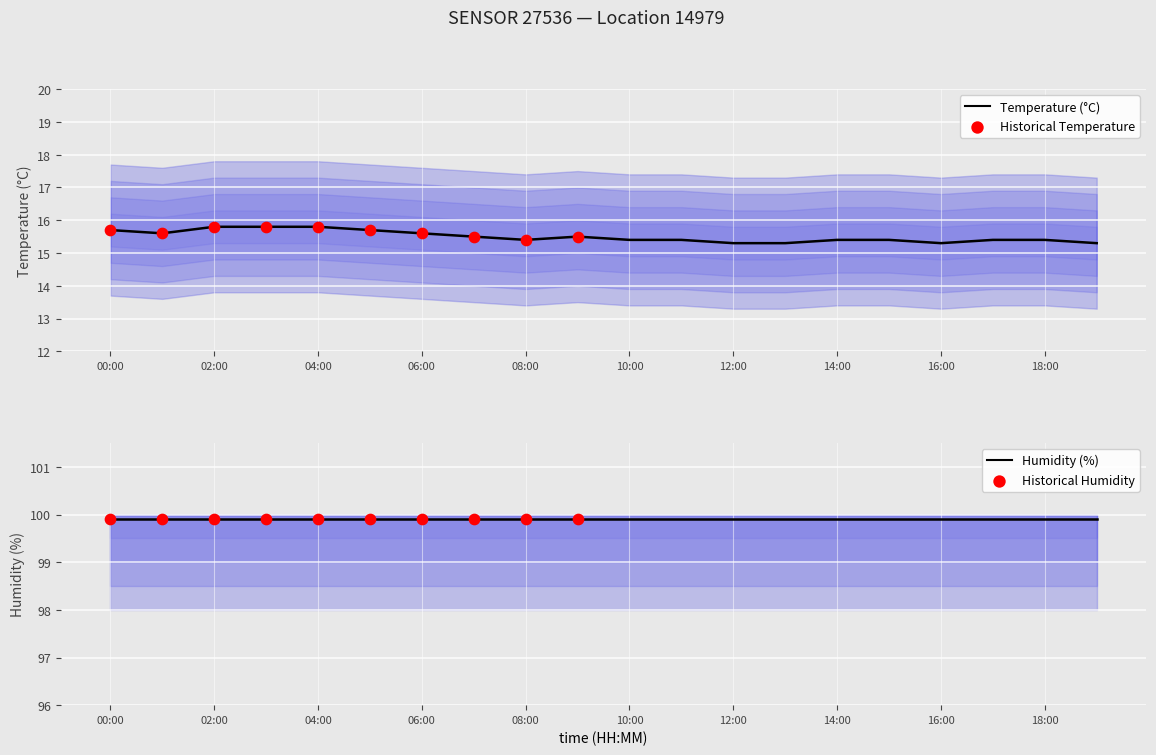

Between 09:00 and 05:00, which is larger?

05:00